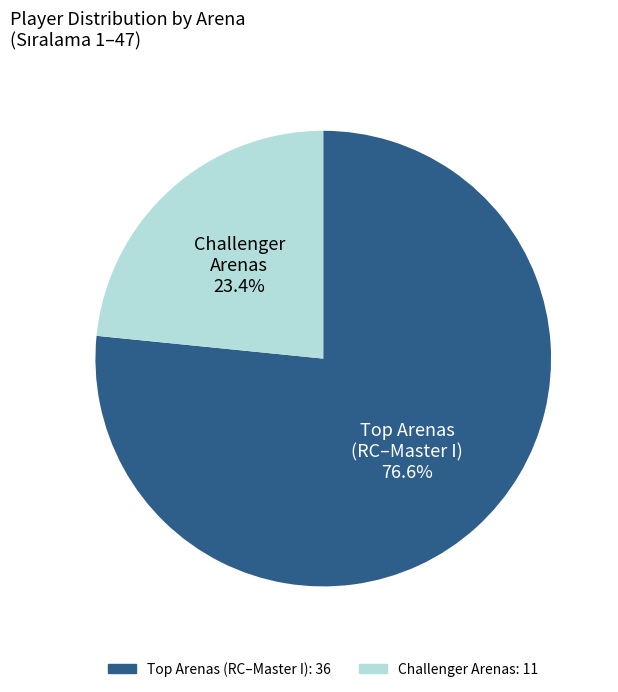

Does any single category account for the majority?

Yes